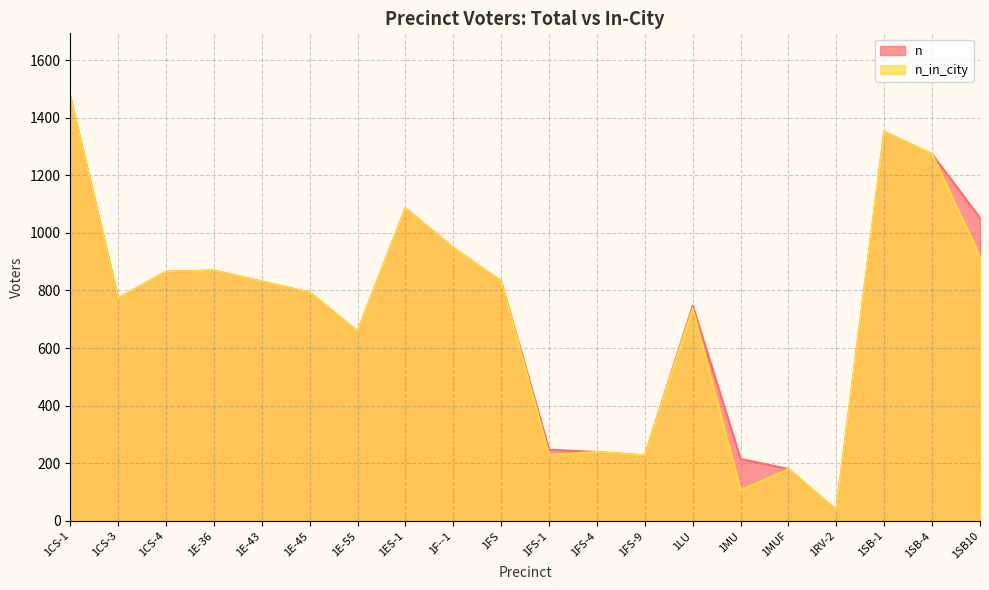

What is the difference between the maximum and minimum values in the n_in_city series?

1435